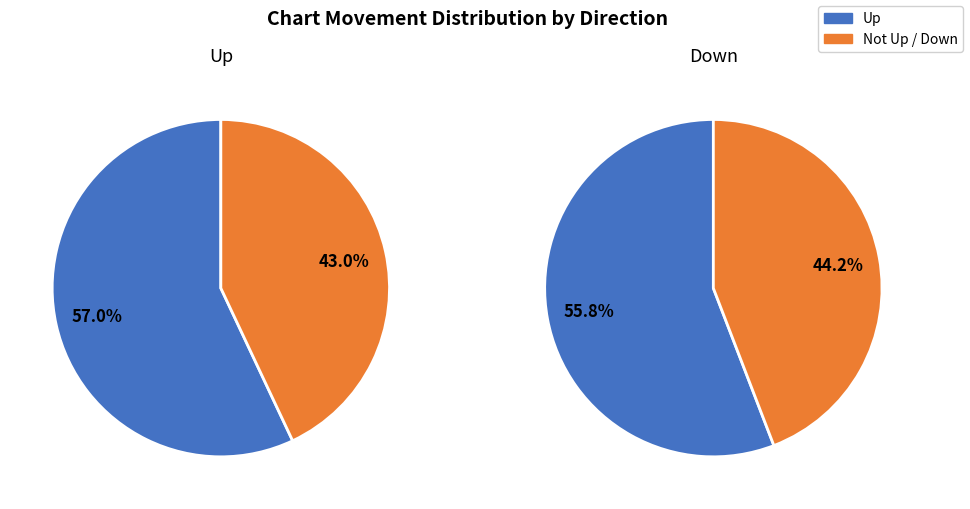

Does any single category account for the majority?

Yes